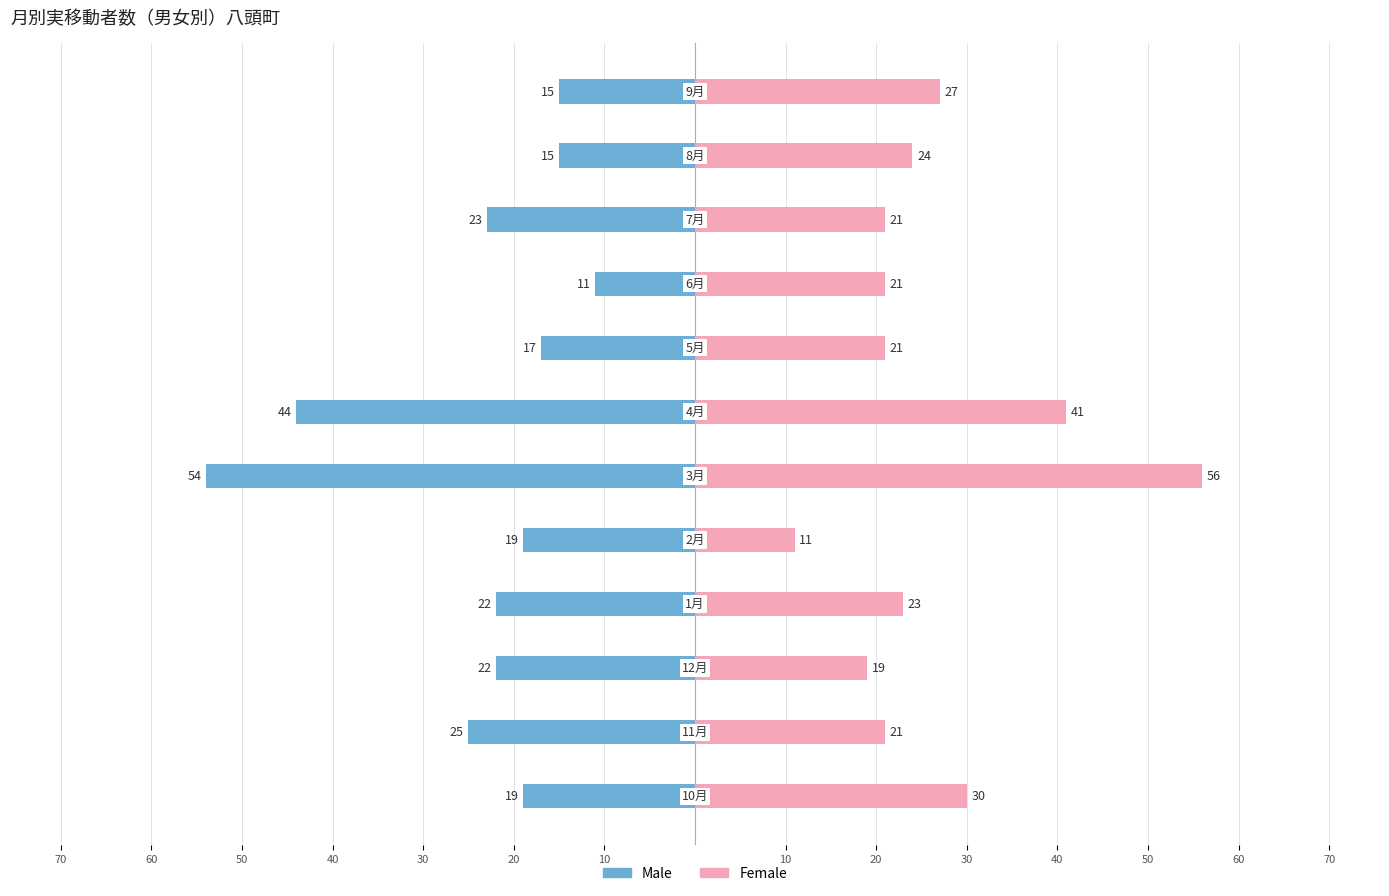

How many values in the Male series exceed -19?

4